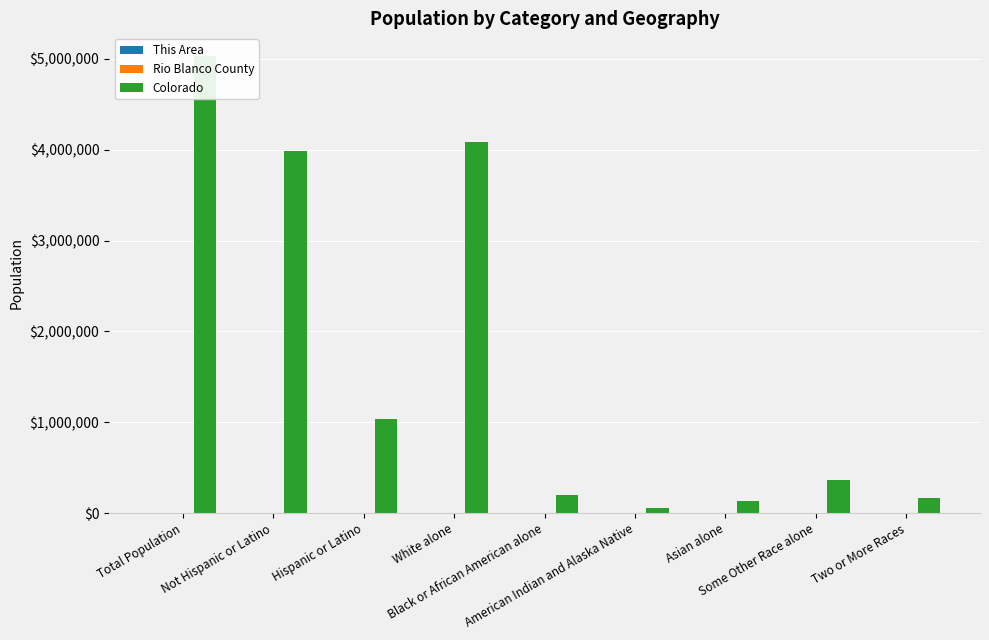

What position from the left is Two or More Races?

9